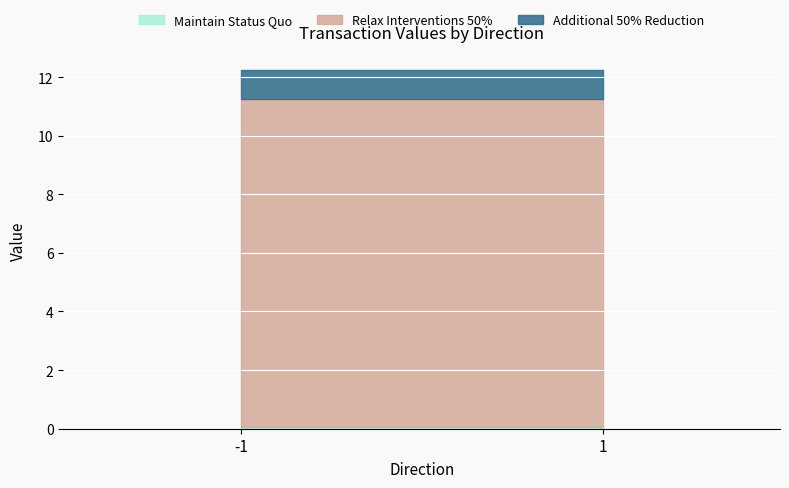

What is the sum of the Relax Interventions 50% values at 1 and -1?

22.4